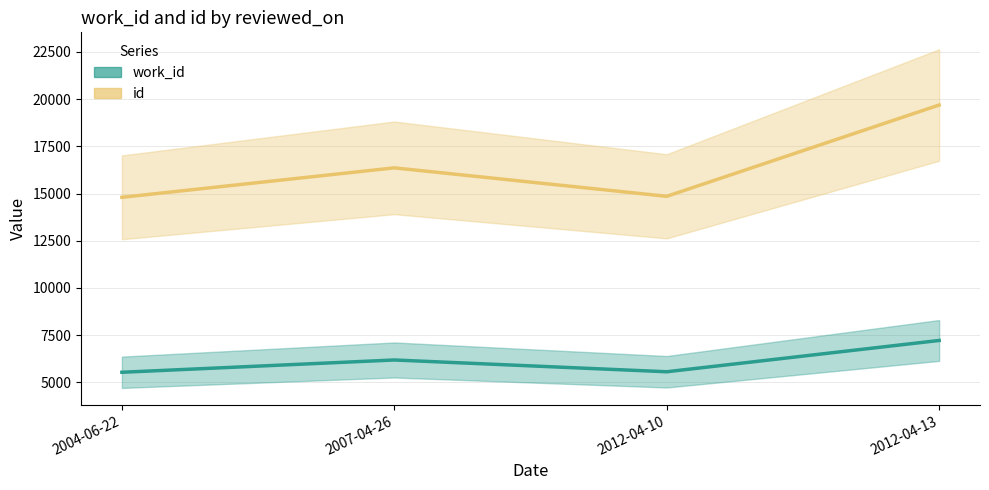

Which series has the widest spread of values?

id